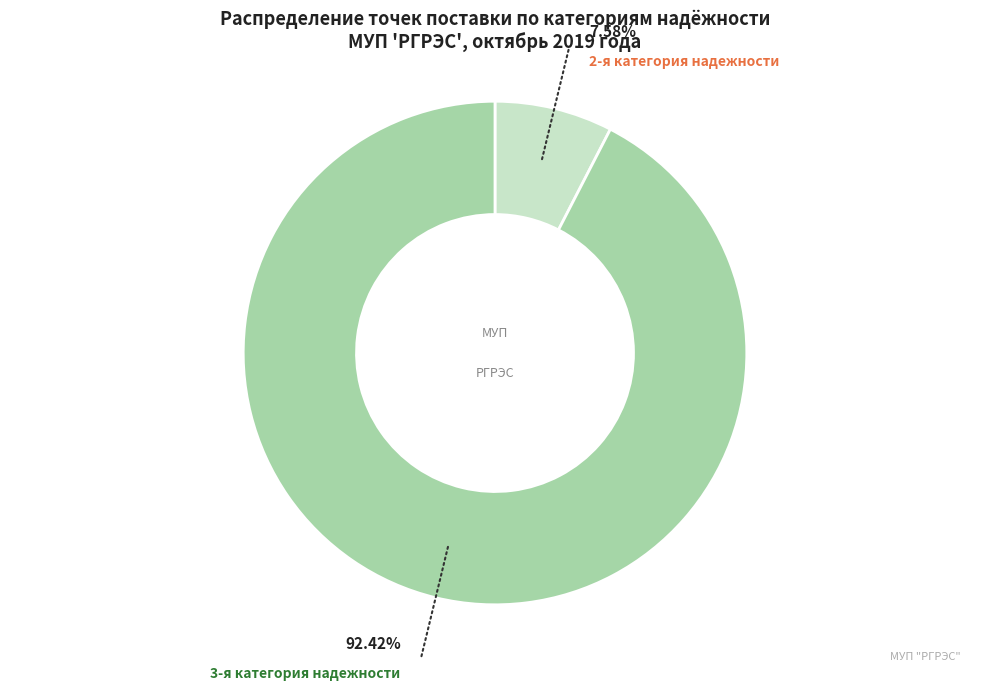

Rank the categories by value from highest to lowest.

3-я категория надежности, 2-я категория надежности